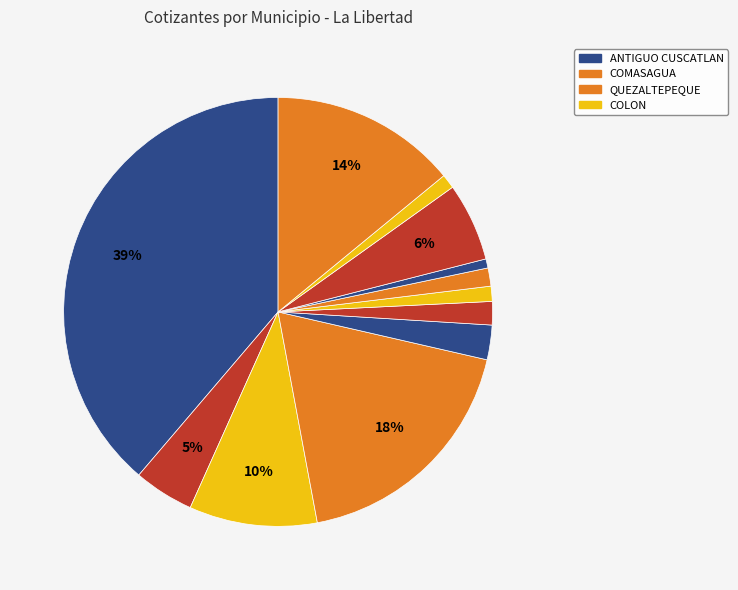

Does any single category account for the majority?

No